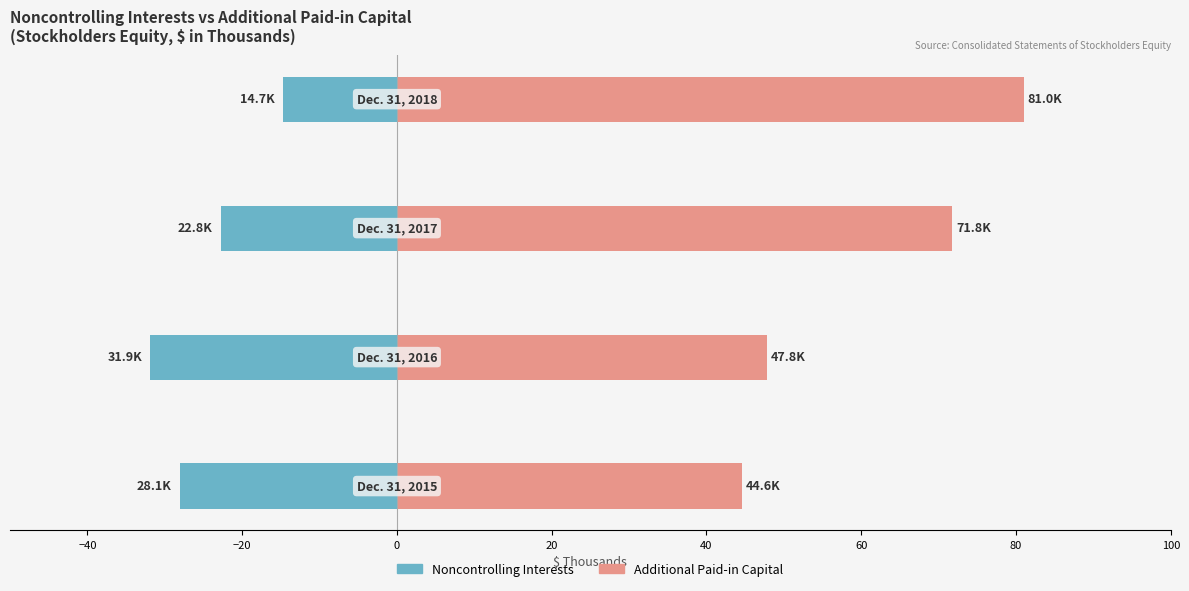

Are the bars horizontal?

Yes